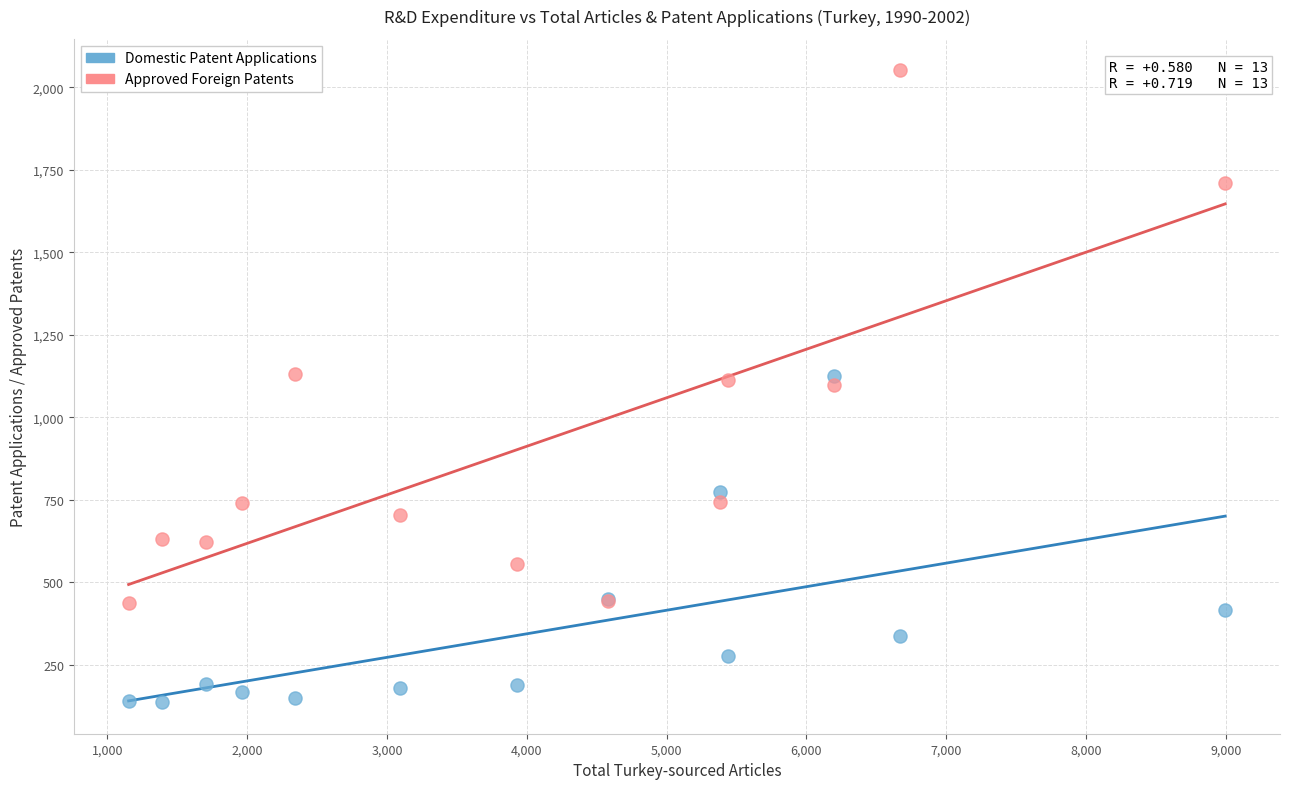

Which series contains the lowest Y value?

Domestic Patent Applications